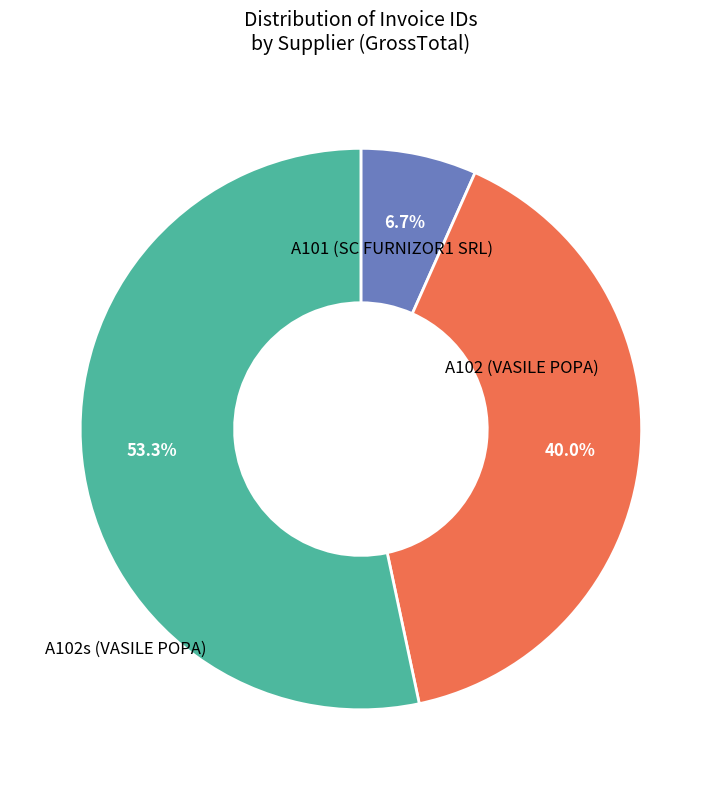

Between A102 (VASILE POPA) and A101 (SC FURNIZOR1 SRL), which is larger?

A102 (VASILE POPA)